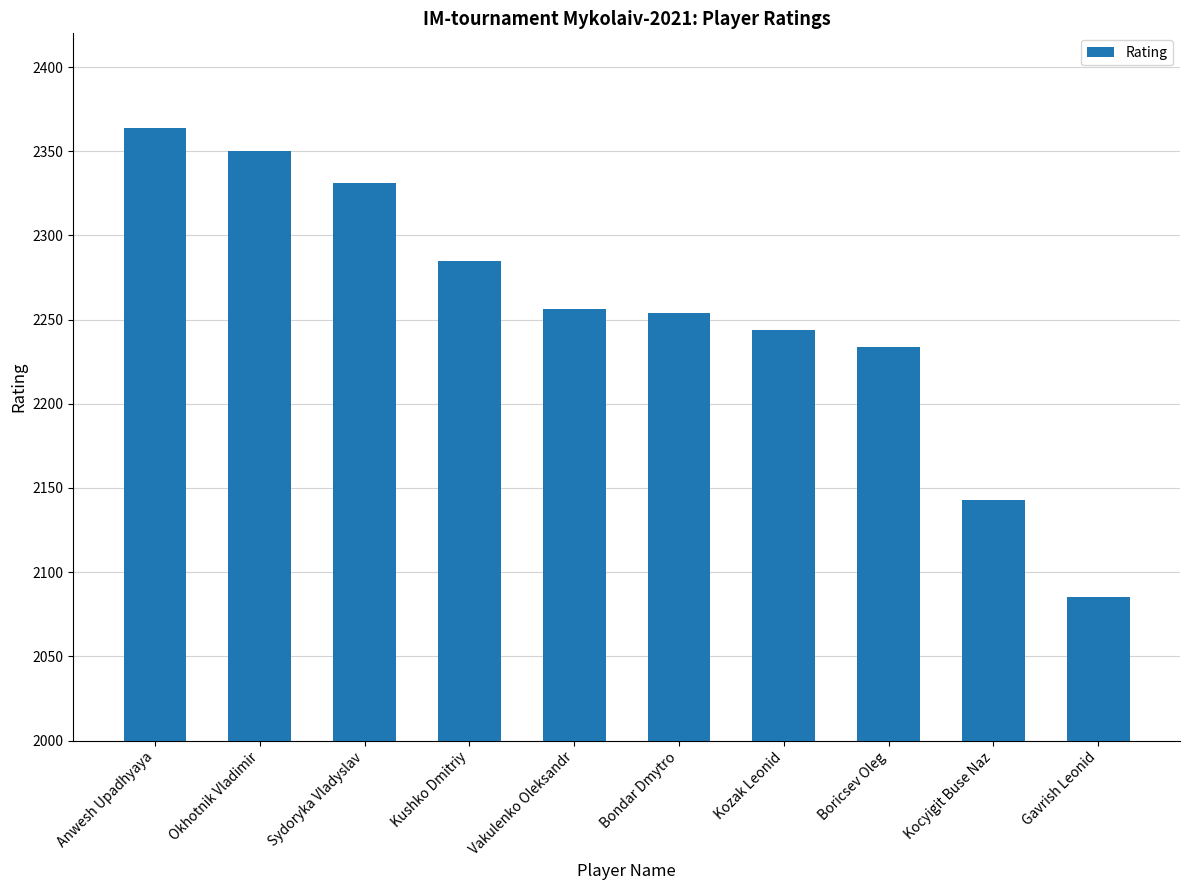

What is the average value?

2255